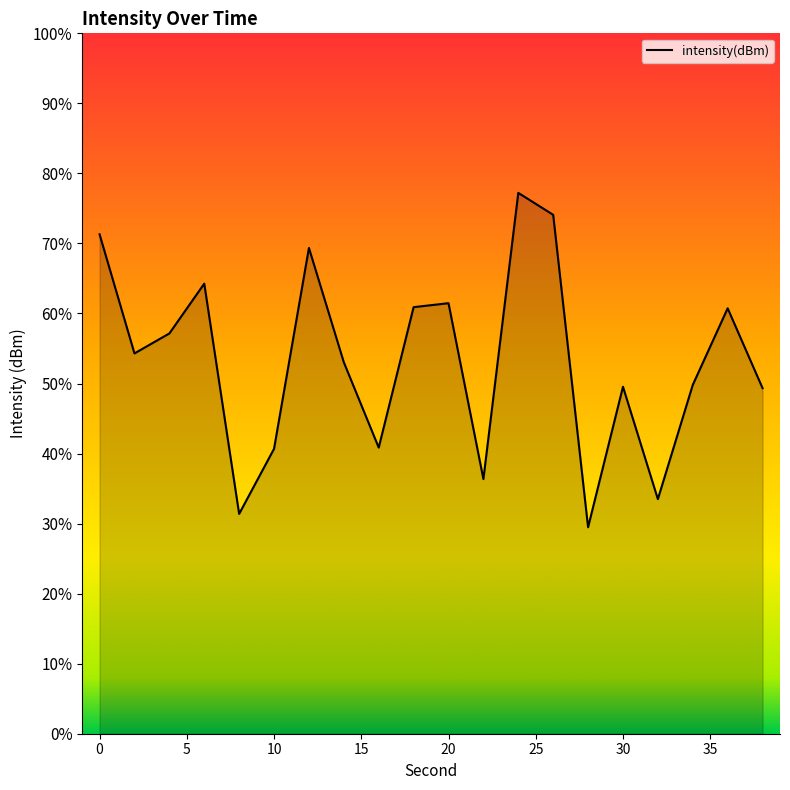

True or false: the data shows -190.3 at 30.

False